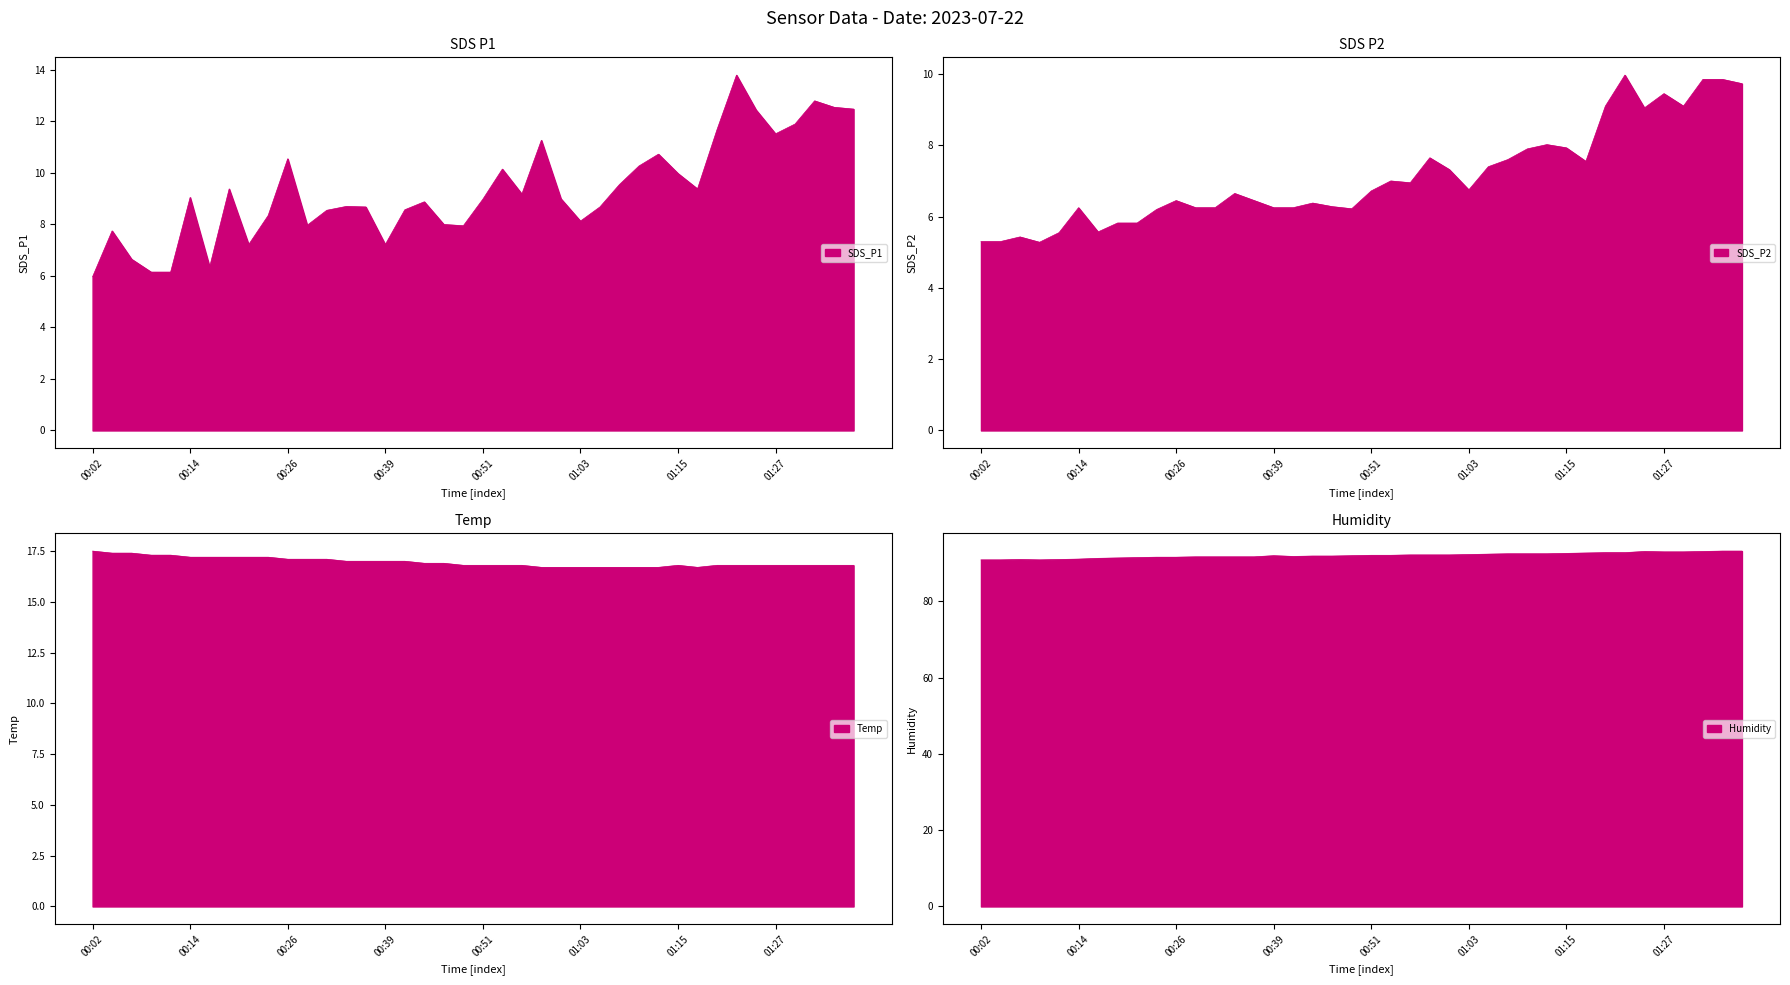

Reading left to right, list all the values displayed in this chart.

SDS_P1: 00:02=6.0	00:04=7.8	00:07=6.7	00:09=6.2	00:12=6.2	00:14=9.1	00:17=6.3	00:19=9.4	00:21=7.2	00:24=8.3	00:26=10.6	00:29=8.0	00:31=8.6	00:34=8.7	00:36=8.7	00:39=7.2	00:41=8.6	00:43=8.9	00:46=8.0	00:48=8.0	00:51=9.0	00:53=10.2	00:56=9.2	00:58=11.3	01:00=9.0	01:03=8.1	01:05=8.7	01:08=9.6	01:10=10.3	01:13=10.7	01:15=10.0	01:18=9.4	01:20=11.7	01:22=13.8	01:25=12.4	01:27=11.5	01:30=11.9	01:32=12.8	01:35=12.6	01:37=12.5
SDS_P2: 00:02=5.3	00:04=5.3	00:07=5.4	00:09=5.3	00:12=5.5	00:14=6.2	00:17=5.6	00:19=5.8	00:21=5.8	00:24=6.2	00:26=6.5	00:29=6.2	00:31=6.2	00:34=6.7	00:36=6.5	00:39=6.2	00:41=6.2	00:43=6.4	00:46=6.3	00:48=6.2	00:51=6.7	00:53=7.0	00:56=7.0	00:58=7.7	01:00=7.3	01:03=6.8	01:05=7.4	01:08=7.6	01:10=7.9	01:13=8.0	01:15=7.9	01:18=7.5	01:20=9.1	01:22=10.0	01:25=9.1	01:27=9.4	01:30=9.1	01:32=9.8	01:35=9.8	01:37=9.7
Temp: 00:02=17.5	00:04=17.4	00:07=17.4	00:09=17.3	00:12=17.3	00:14=17.2	00:17=17.2	00:19=17.2	00:21=17.2	00:24=17.2	00:26=17.1	00:29=17.1	00:31=17.1	00:34=17.0	00:36=17.0	00:39=17.0	00:41=17.0	00:43=16.9	00:46=16.9	00:48=16.8	00:51=16.8	00:53=16.8	00:56=16.8	00:58=16.7	01:00=16.7	01:03=16.7	01:05=16.7	01:08=16.7	01:10=16.7	01:13=16.7	01:15=16.8	01:18=16.7	01:20=16.8	01:22=16.8	01:25=16.8	01:27=16.8	01:30=16.8	01:32=16.8	01:35=16.8	01:37=16.8
Humidity: 00:02=90.9	00:04=90.9	00:07=91.0	00:09=90.9	00:12=91.0	00:14=91.1	00:17=91.3	00:19=91.4	00:21=91.5	00:24=91.6	00:26=91.6	00:29=91.7	00:31=91.7	00:34=91.7	00:36=91.7	00:39=92.0	00:41=91.8	00:43=91.9	00:46=91.9	00:48=92.0	00:51=92.1	00:53=92.1	00:56=92.2	00:58=92.2	01:00=92.2	01:03=92.3	01:05=92.4	01:08=92.5	01:10=92.5	01:13=92.5	01:15=92.6	01:18=92.7	01:20=92.8	01:22=92.8	01:25=93.1	01:27=93.0	01:30=93.0	01:32=93.1	01:35=93.2	01:37=93.2